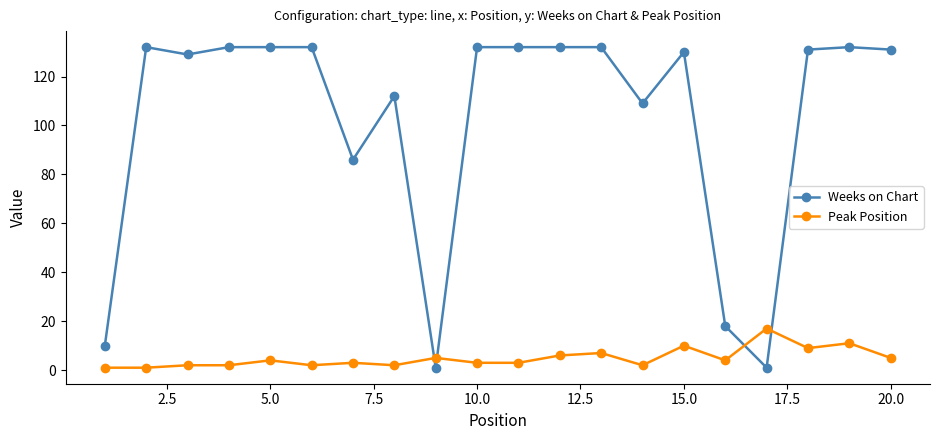

List the series in order of their overall mean, lowest first.

Peak Position, Weeks on Chart